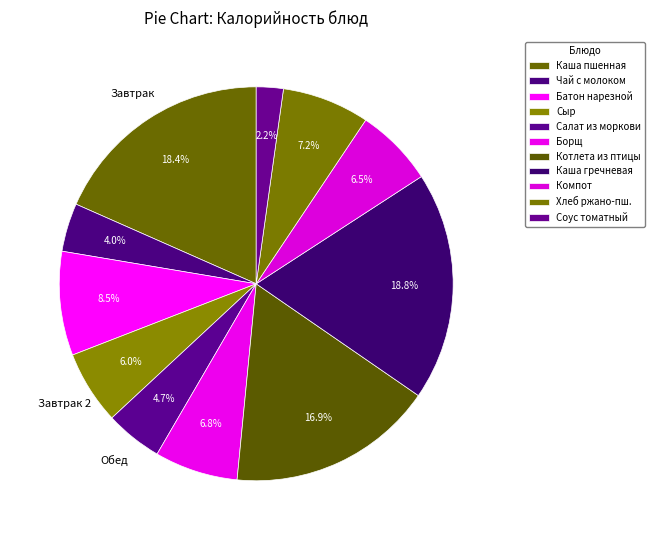

Count the number of slices in the pie.

11